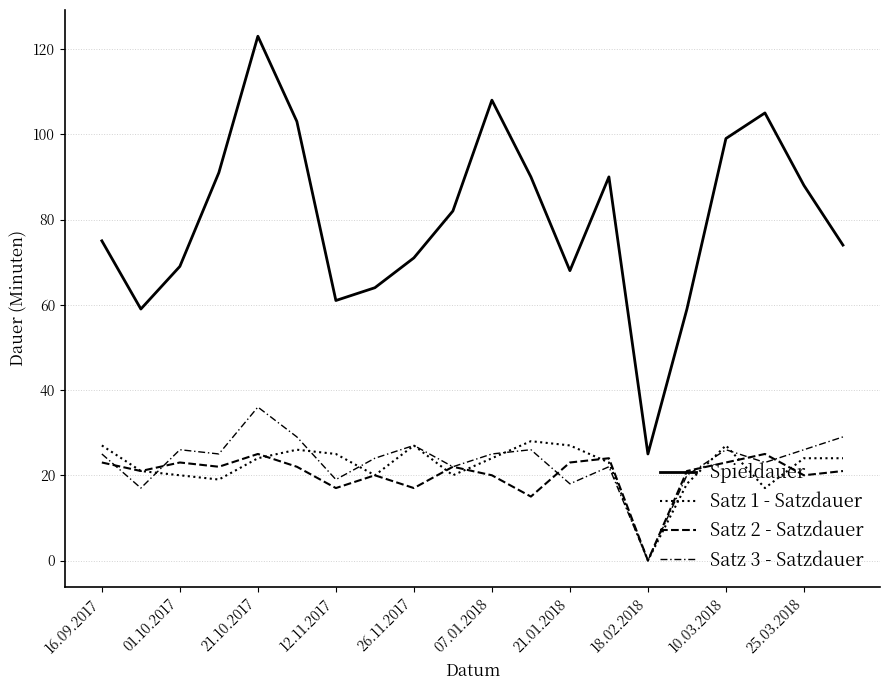

What is the greatest value displayed?

123